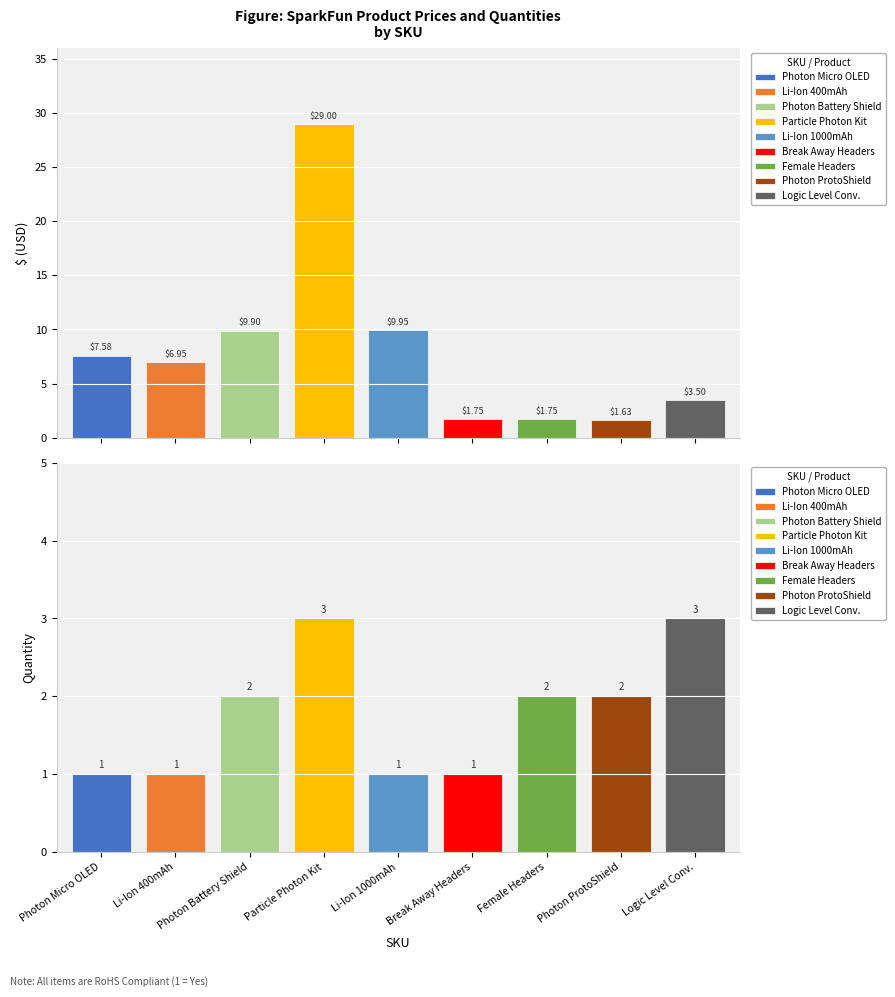

What position from the right is PRT-00116?

4